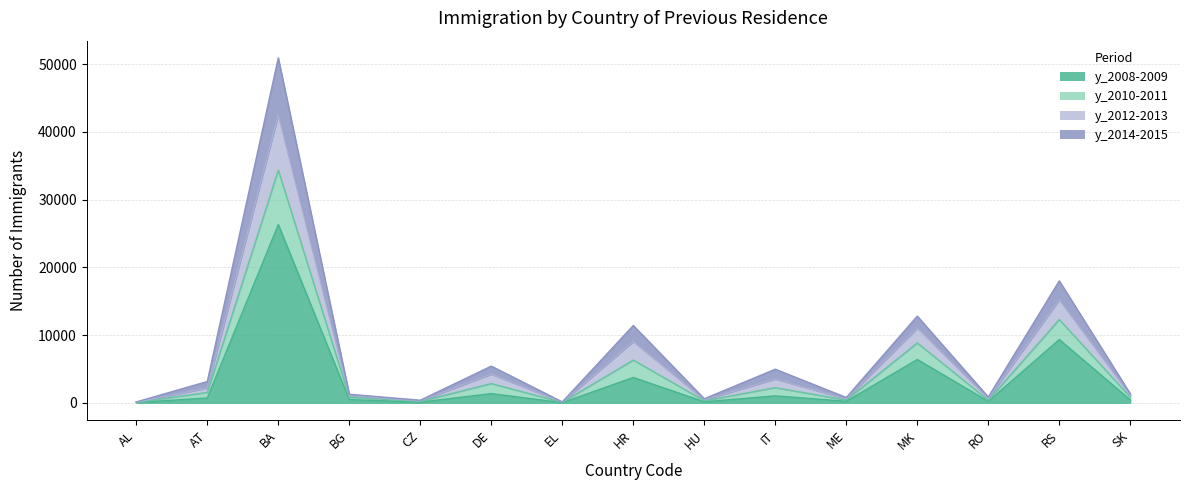

In y_2008-2009, how many points are lower than both neighbors (excluding endpoints)?

5